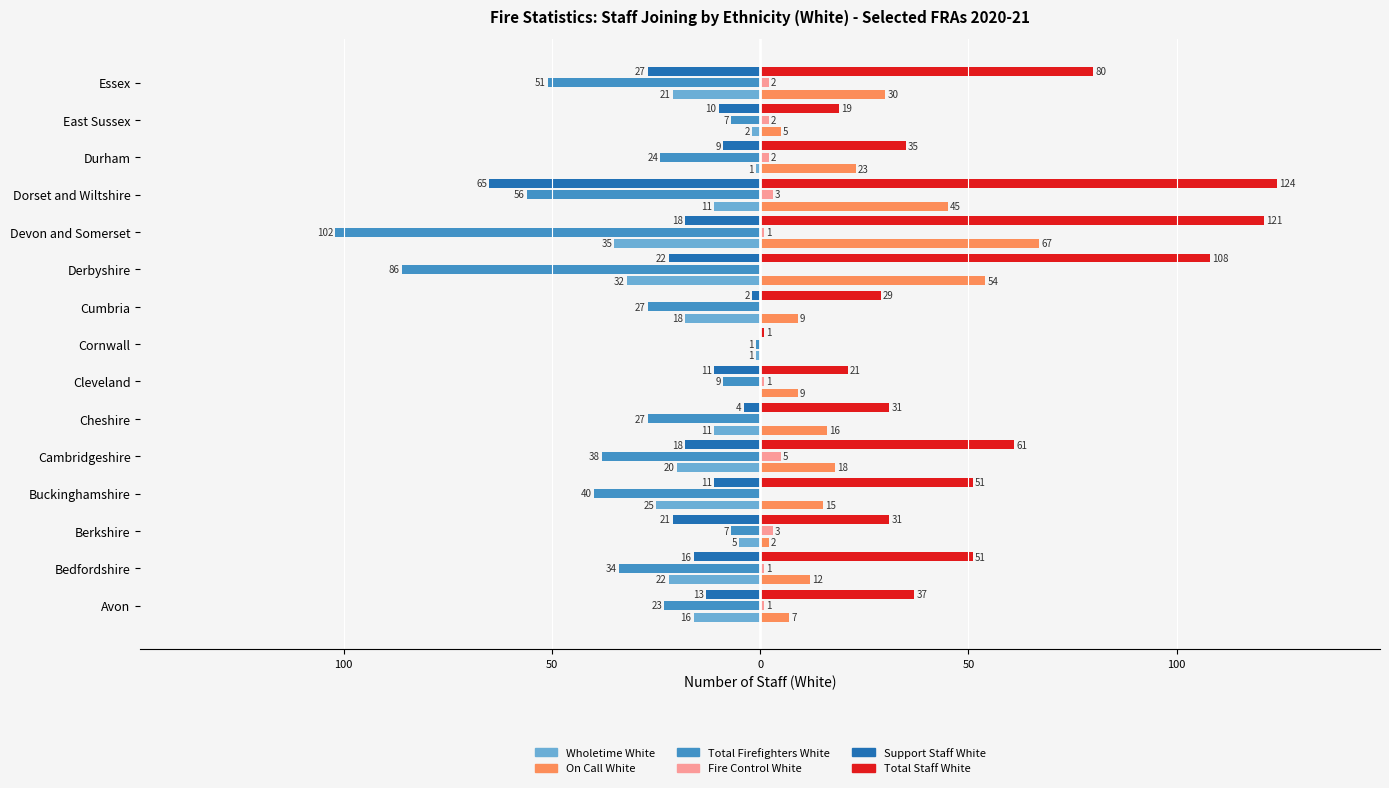

Which series has the largest total across all categories?

Total Staff White